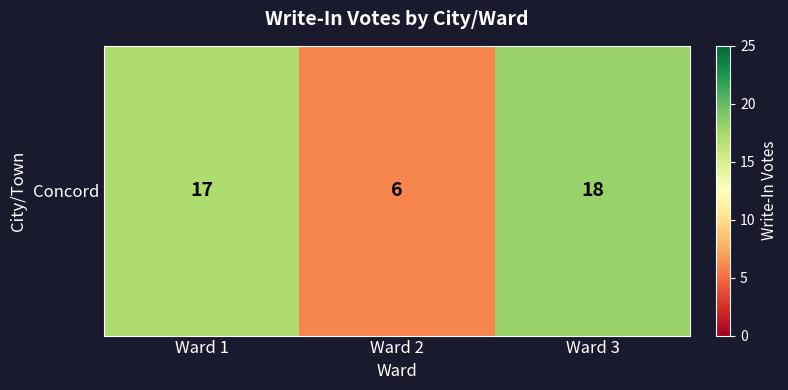

What is the approximate value at Ward 1, to the nearest 5?

15